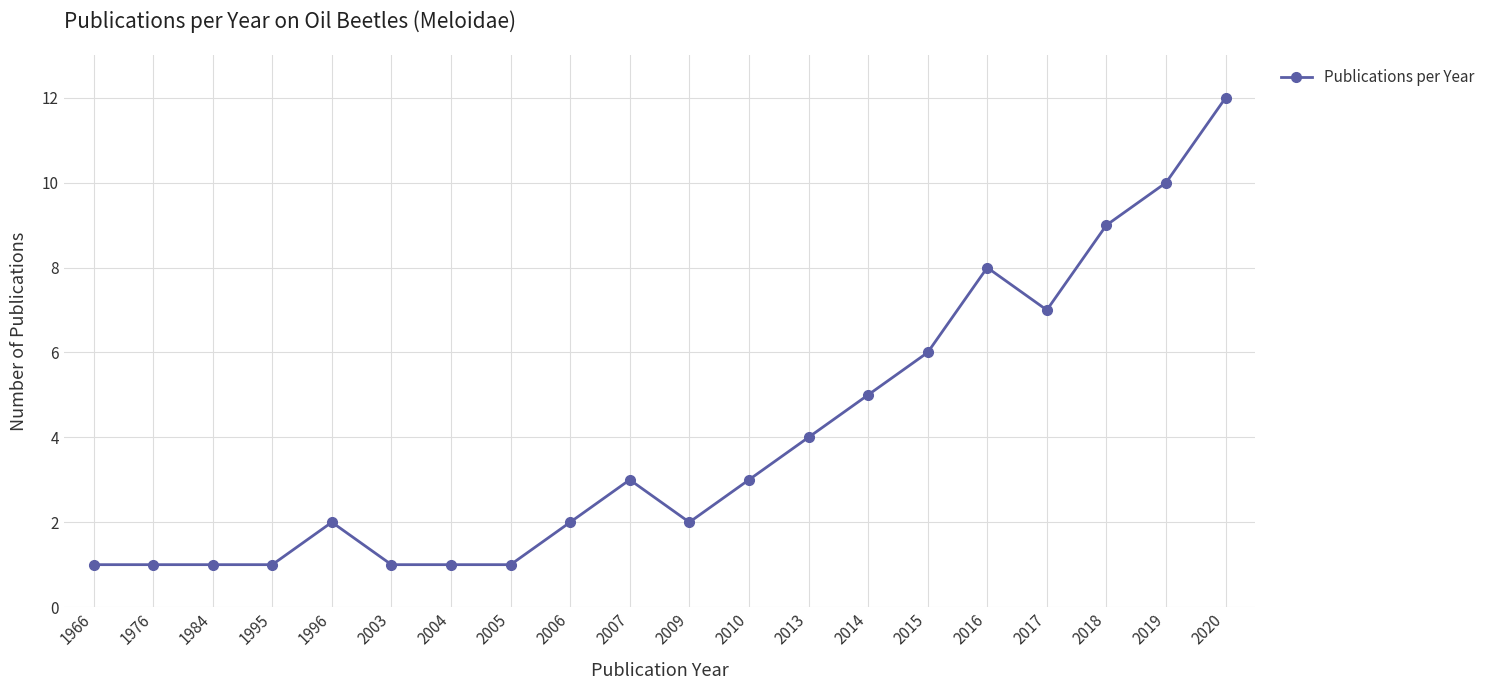

The value at 2016 is 4. True or false?

False